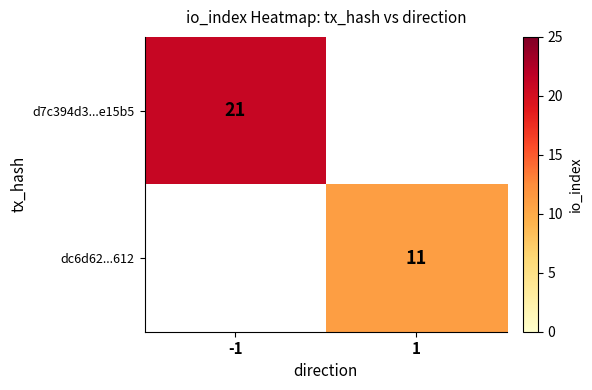

Is the value of d7c394d3...e15b5 at -1 greater than the value of dc6d62...612 at -1?

No